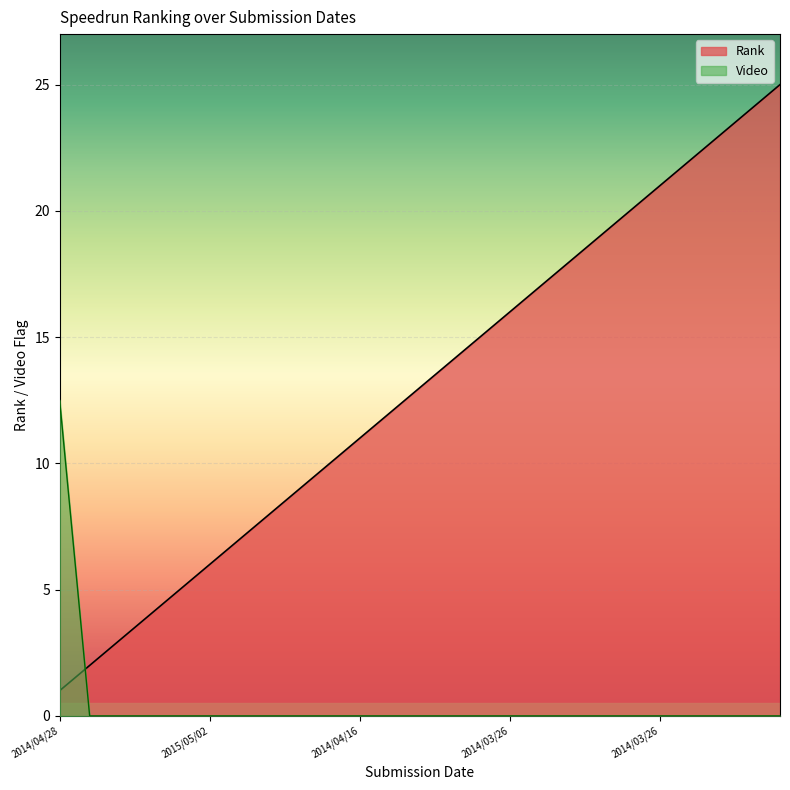

How many categories are shown in the chart?

25